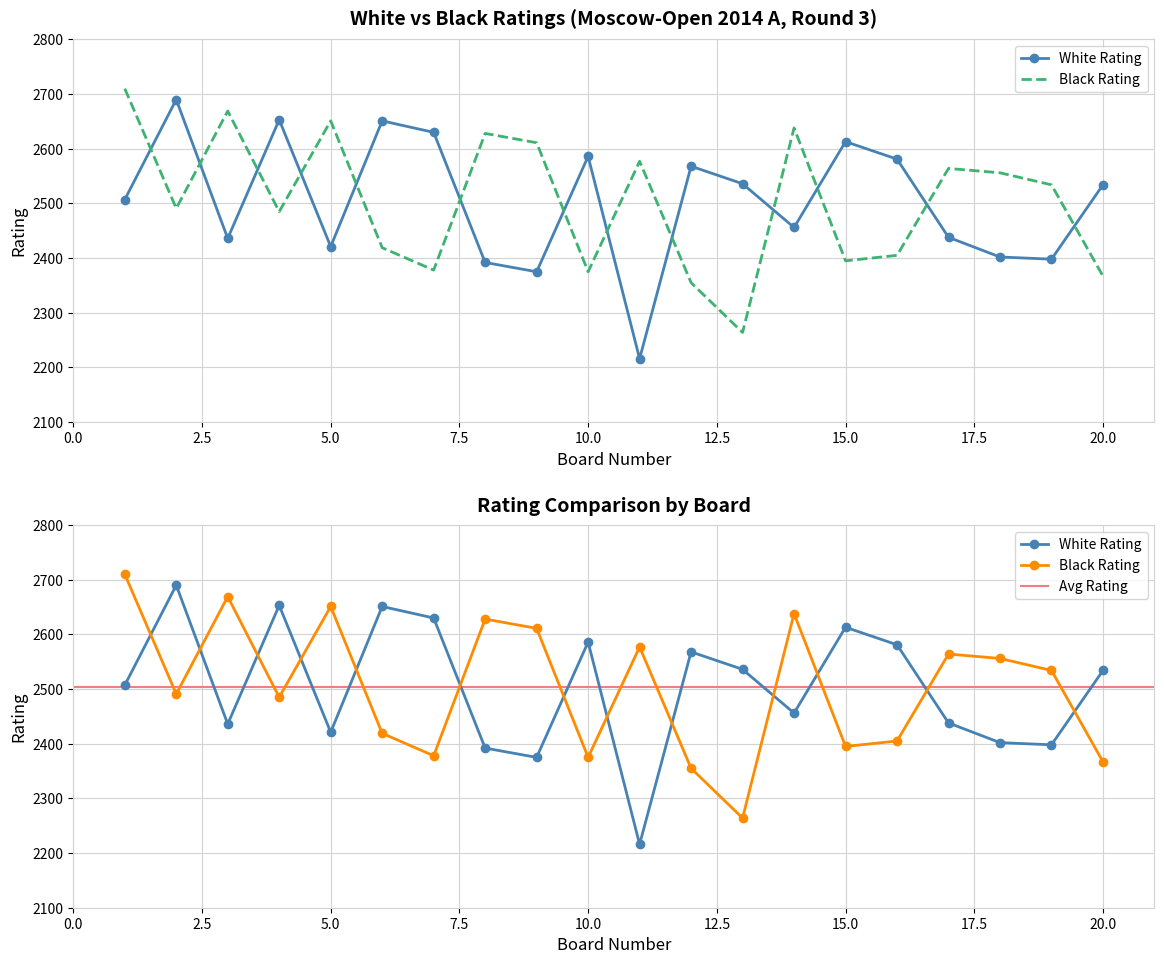

At which label does Black Rating reach its peak?

1